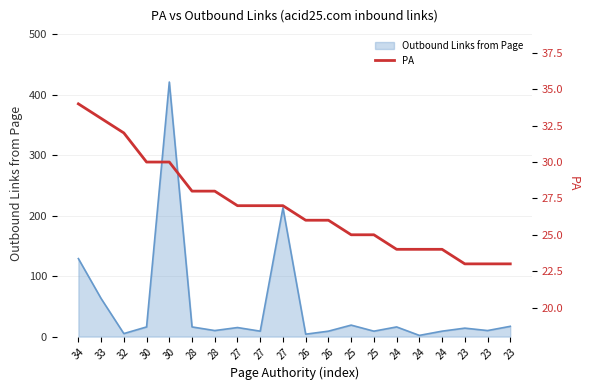

How many data points are less than 27?

10